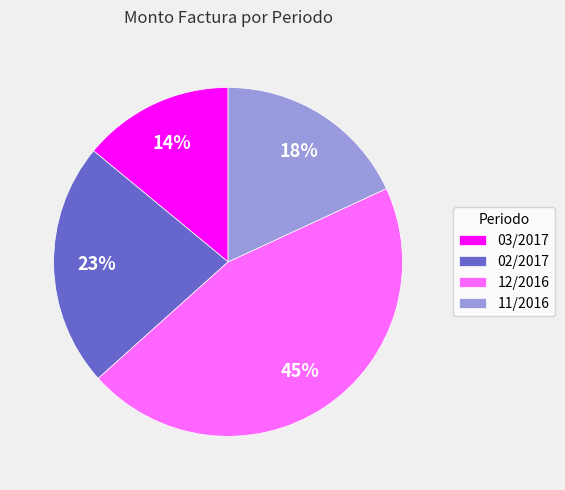

Does any single category account for the majority?

No